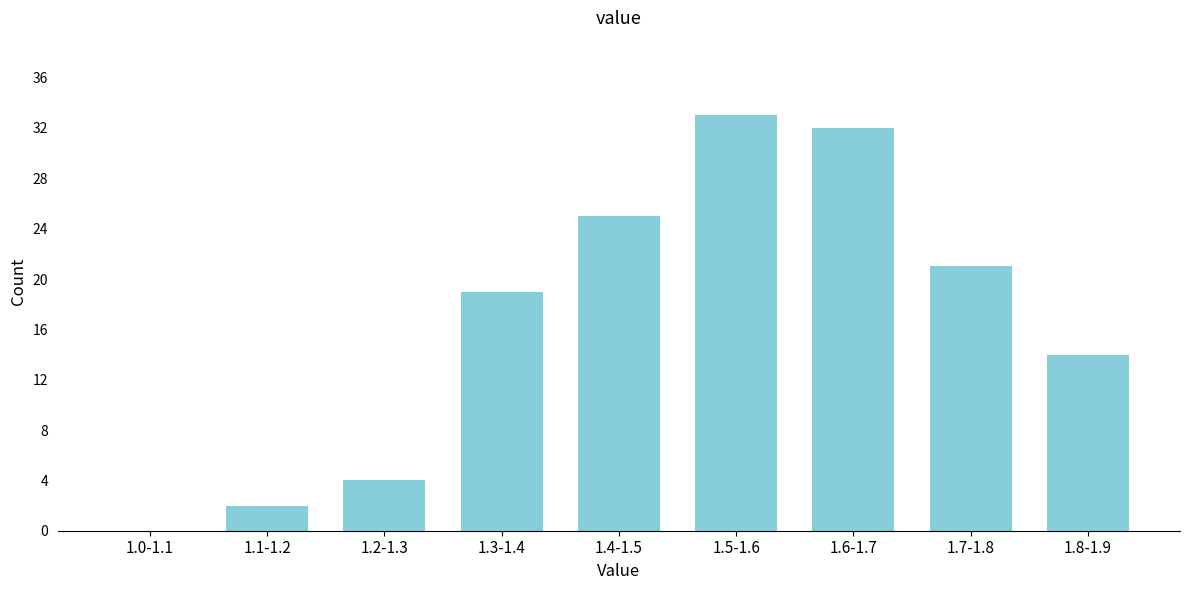

Reading right to left, list all the values displayed in this chart.

1.8-1.9=14	1.7-1.8=21	1.6-1.7=32	1.5-1.6=33	1.4-1.5=25	1.3-1.4=19	1.2-1.3=4	1.1-1.2=2	1.0-1.1=0